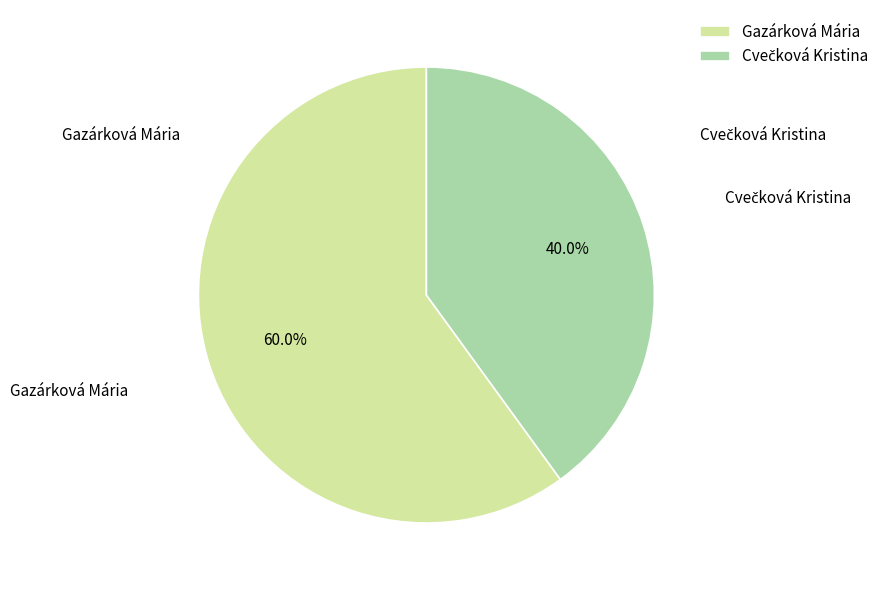

Which category accounts for the majority?

Gazárková Mária